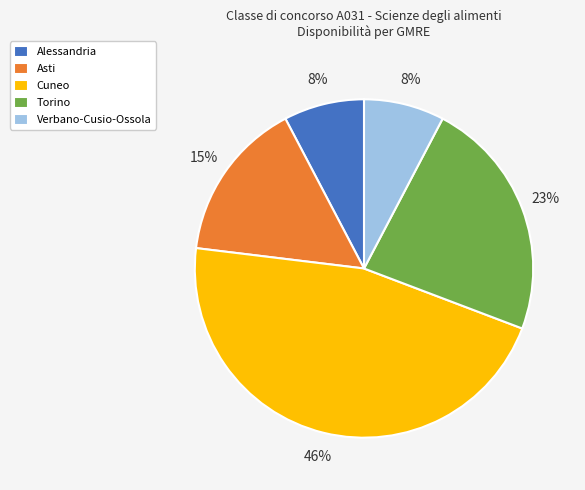

Is Asti the majority of the pie?

No